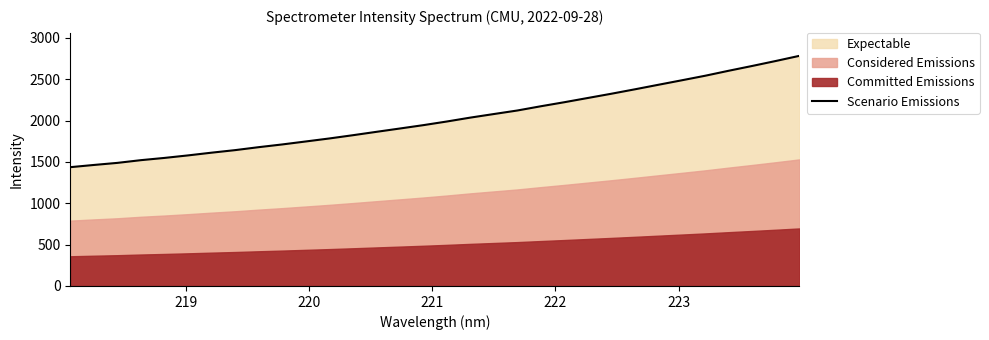

What is the difference between the second highest and second lowest values?

1257.4